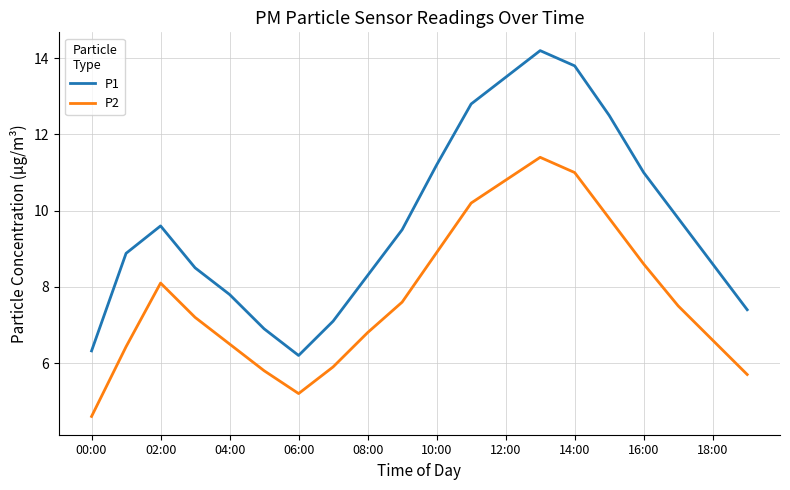

True or false: P2 and P1 intersect in this chart.

False